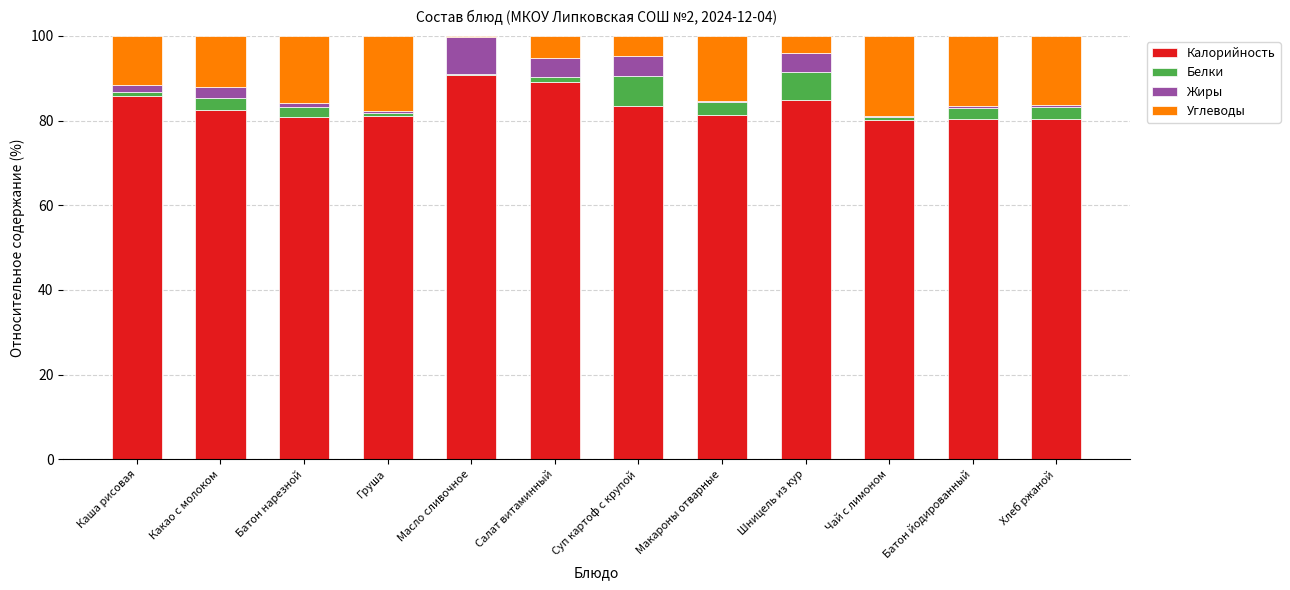

What is the highest value of the Калорийность series?

90.7